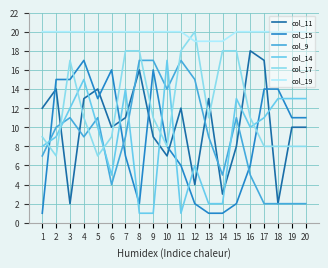

True or false: col_9 and col_19 intersect in this chart.

False